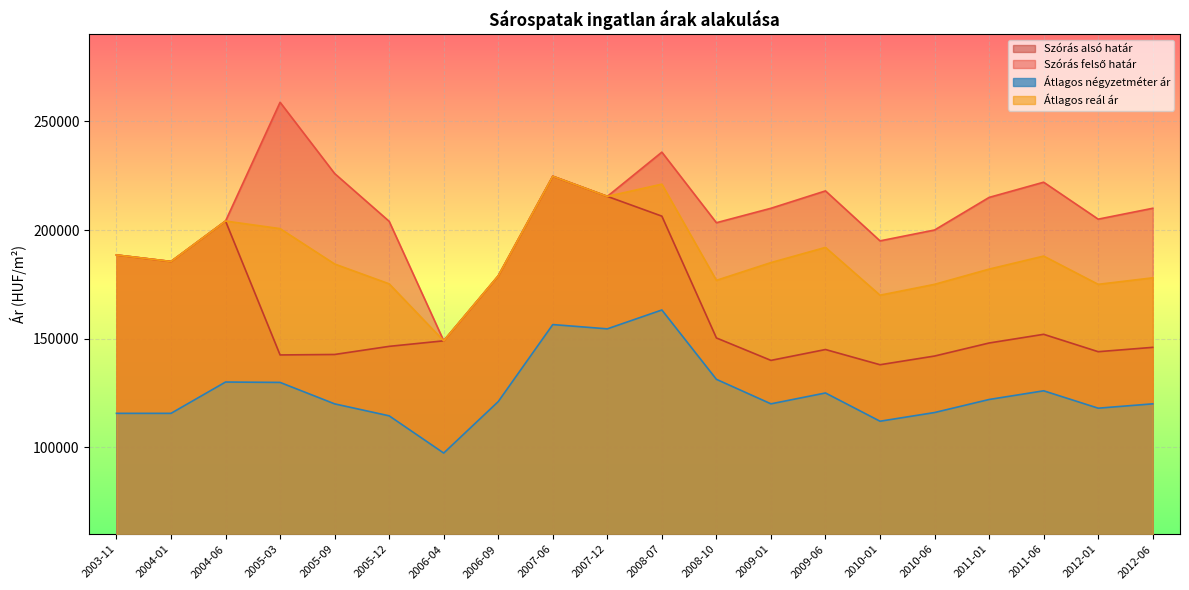

What is the minimum value shown in the chart?

97350